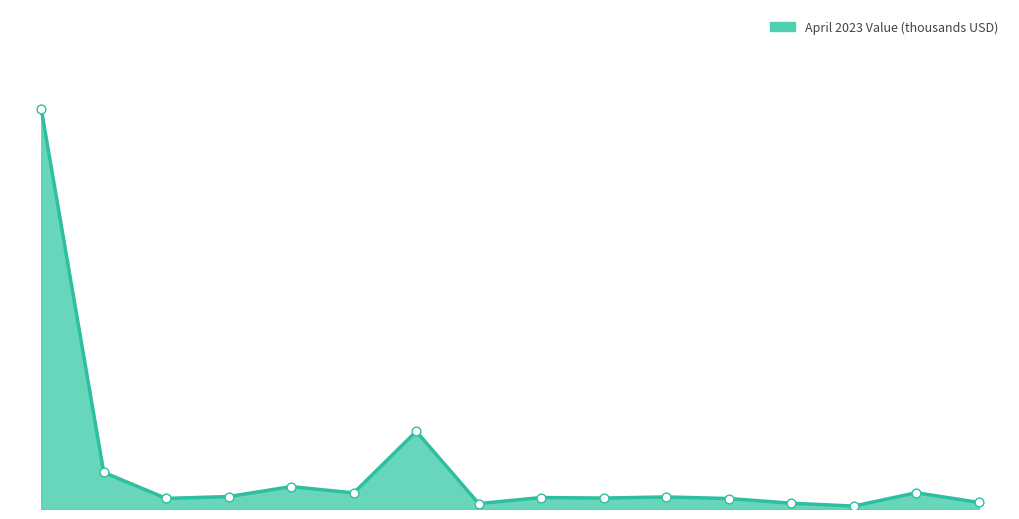

Is this an area chart (filled region under the line)?

Yes